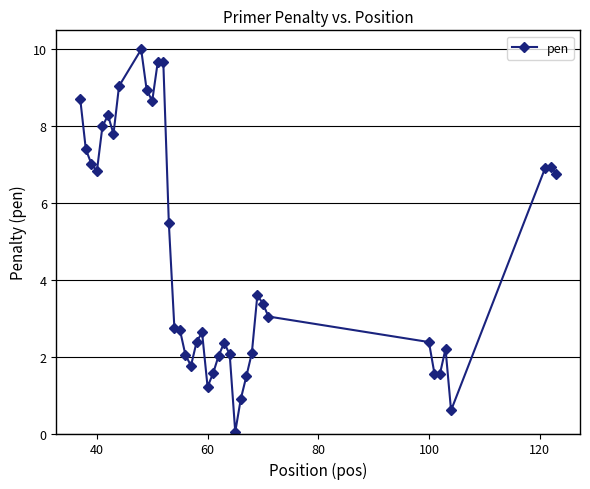

True or false: the data has more than 0 interior local peaks.

True